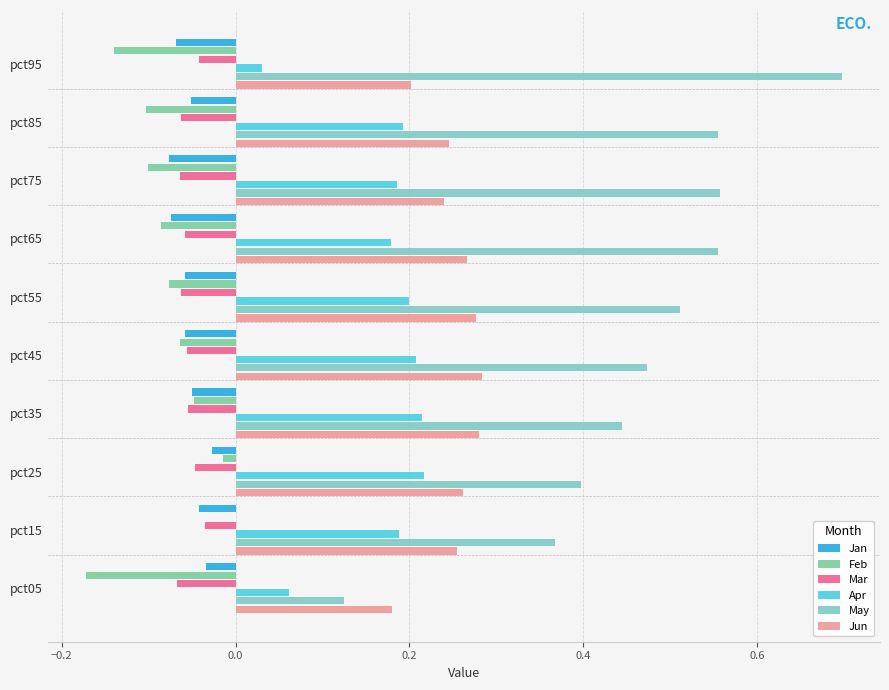

How many data points does each series have?

10